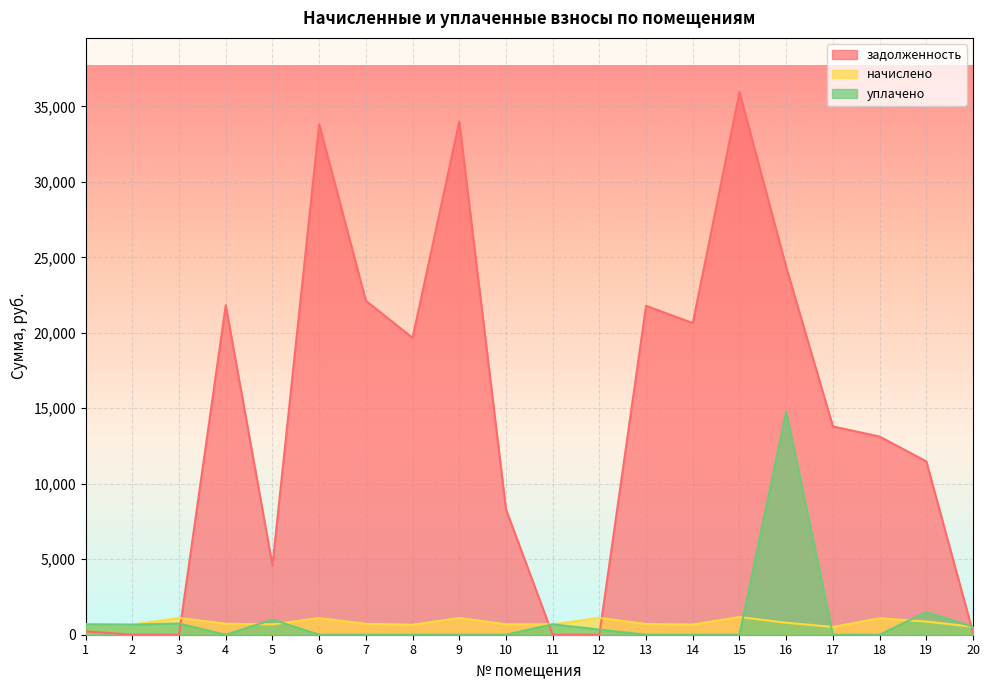

List the labels in order of уплачено value, largest first.

16, 19, 5, 3, 11, 1, 2, 20, 12, 4, 6, 7, 8, 9, 10, 13, 14, 15, 17, 18